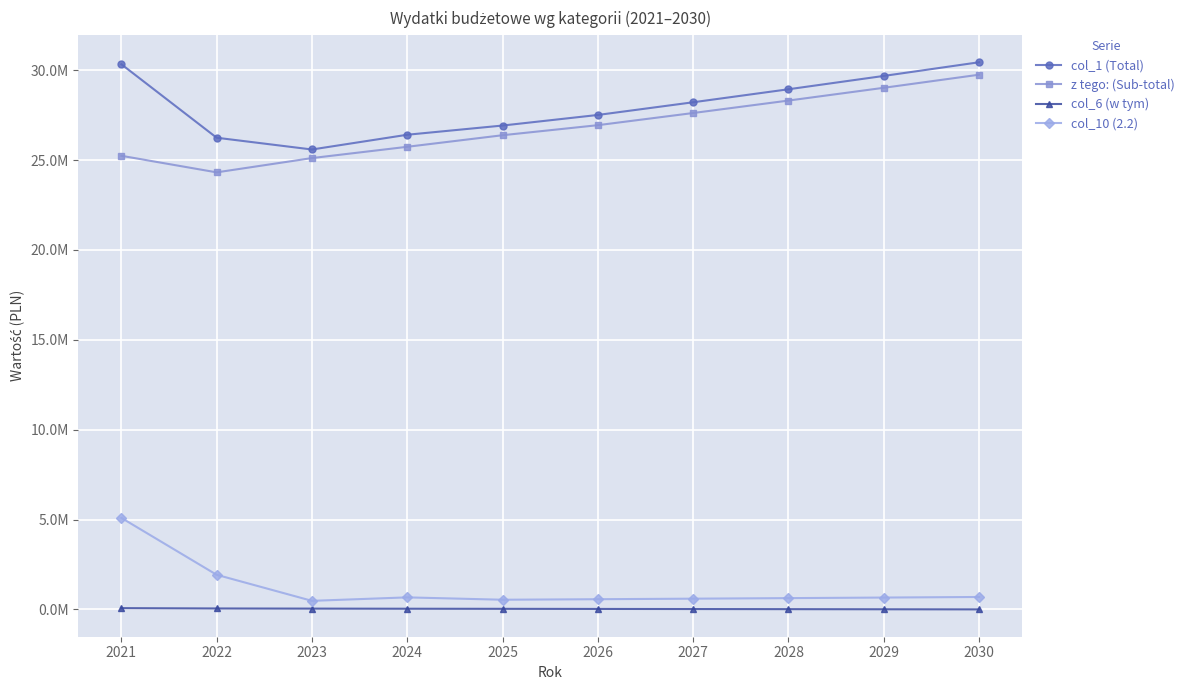

How many interior local valleys does the col_10 (2.2) series have?

2